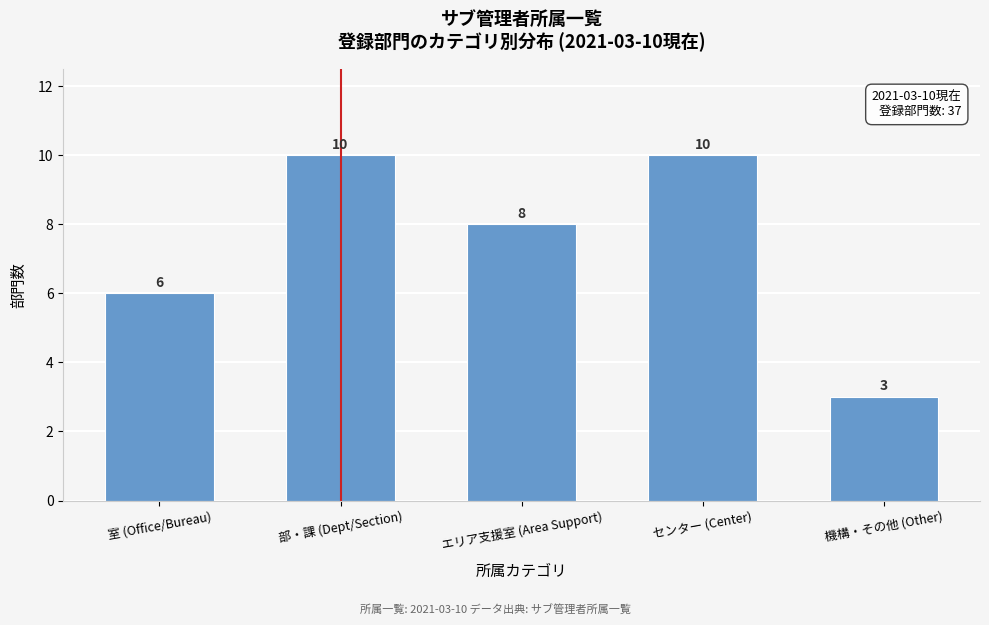

Reading left to right, transcribe all the data shown in this chart.

6	10	8	10	3